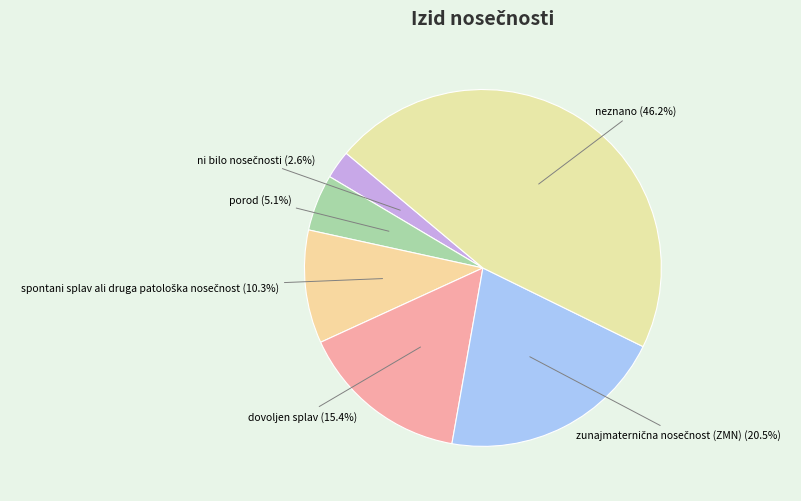

Which category has the biggest portion of the pie?

neznano